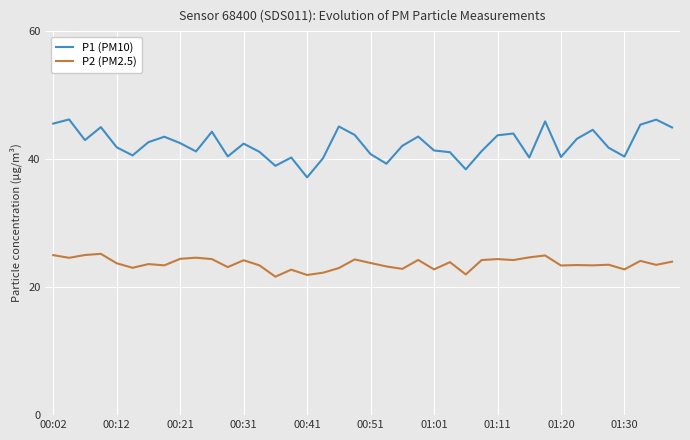

Rank the series by their average value, from highest to lowest.

P1 (PM10), P2 (PM2.5)